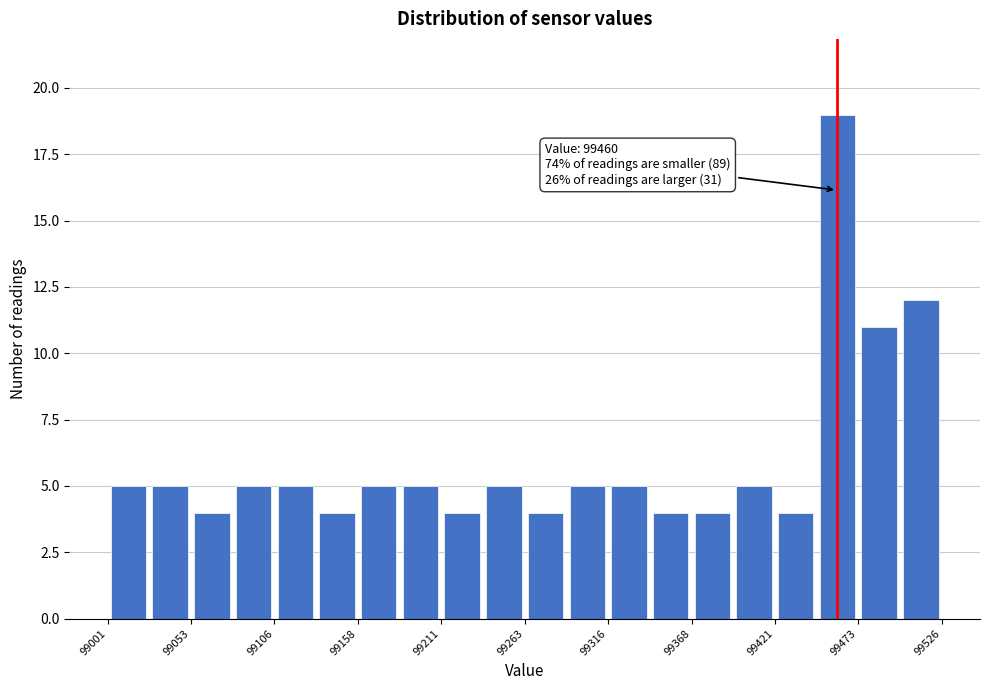

Read against the x-axis, roughly where is the centre of the tallest bar?

99460